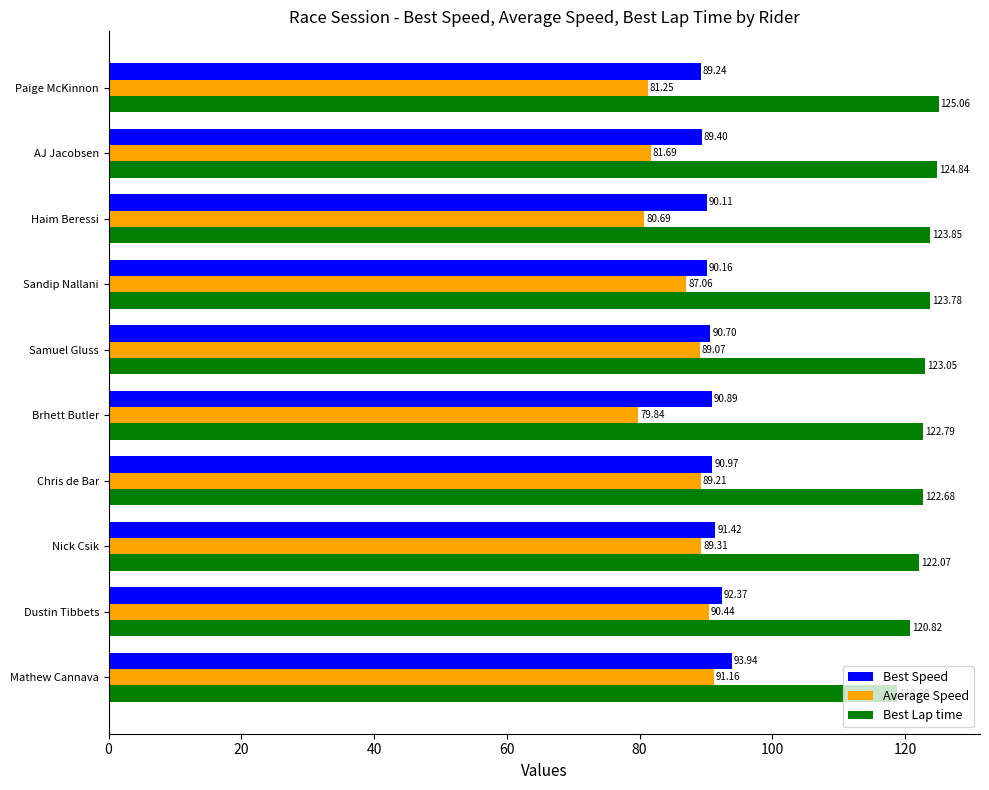

Which series has the largest total across all categories?

Best Lap time